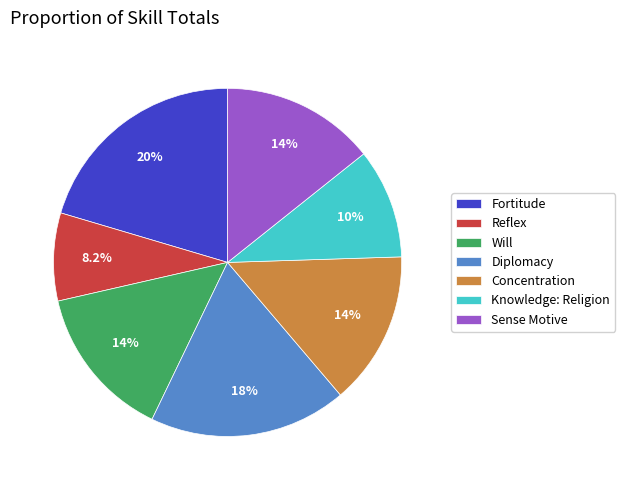

Does Concentration account for over 50% of the chart?

No